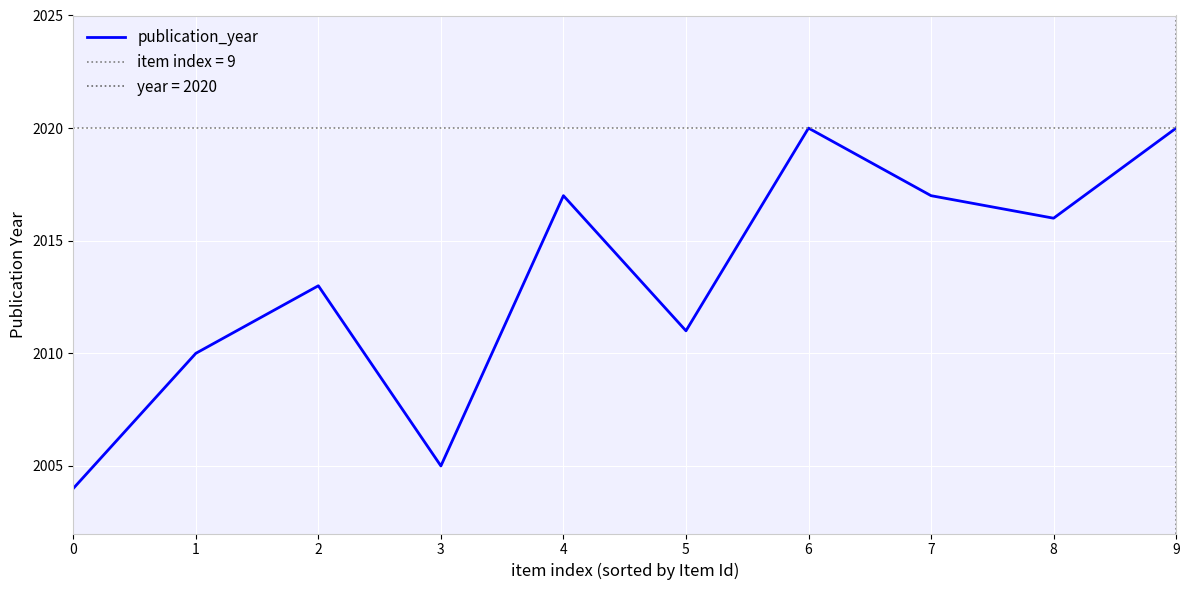

What is the average value?

2013